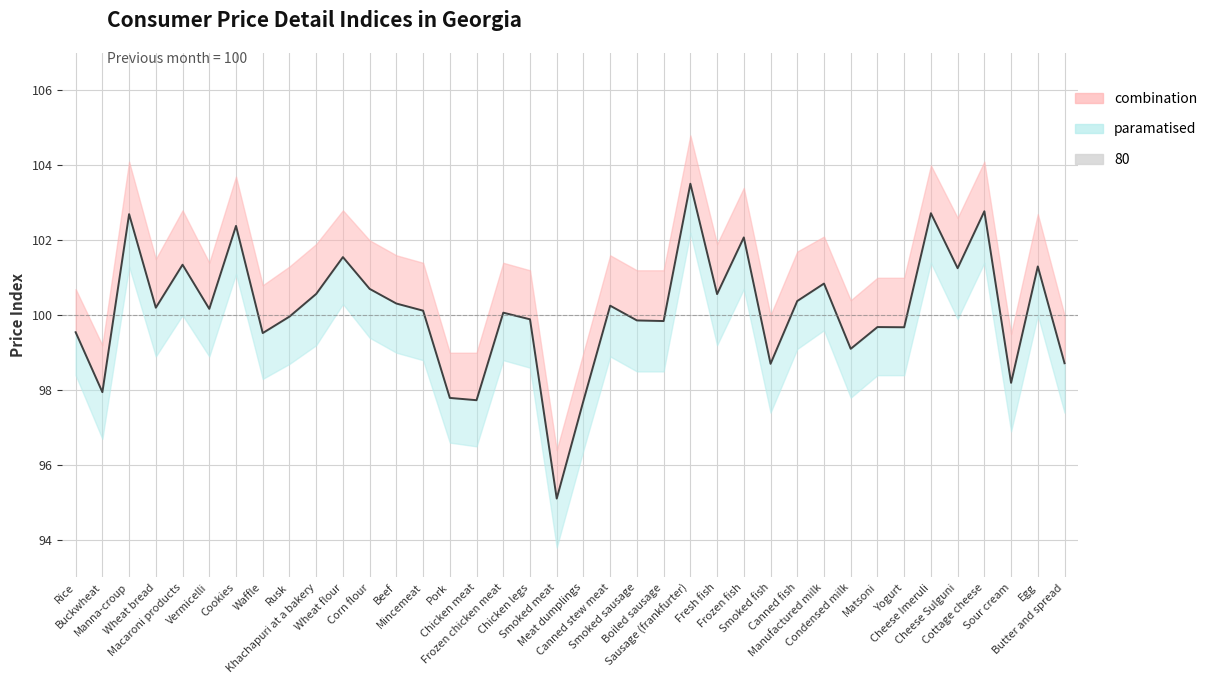

How many lines are shown in the chart?

1